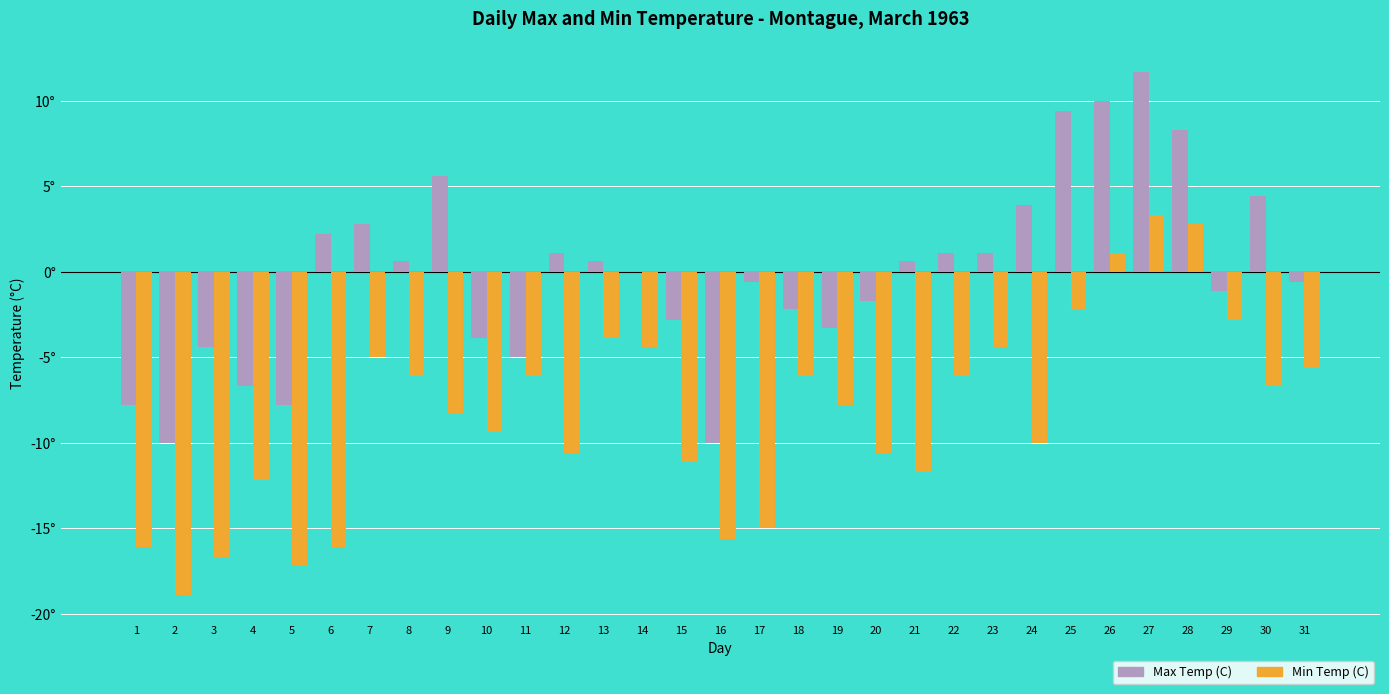

Which series has the largest total across all categories?

Max Temp (C)